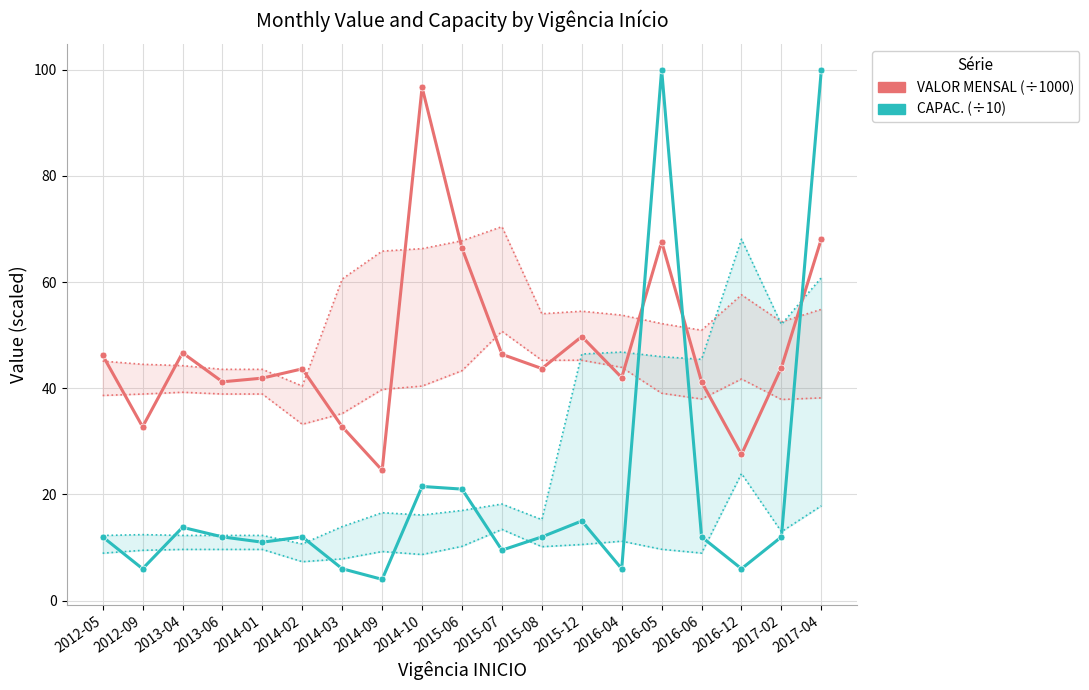

Rank the series by their average value, from highest to lowest.

VALOR MENSAL (÷1000), CAPAC. (÷10)